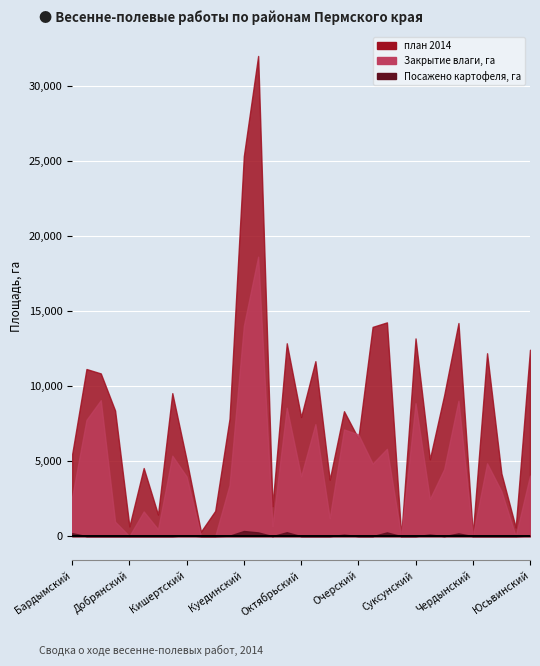

Which series has the widest spread of values?

план 2014